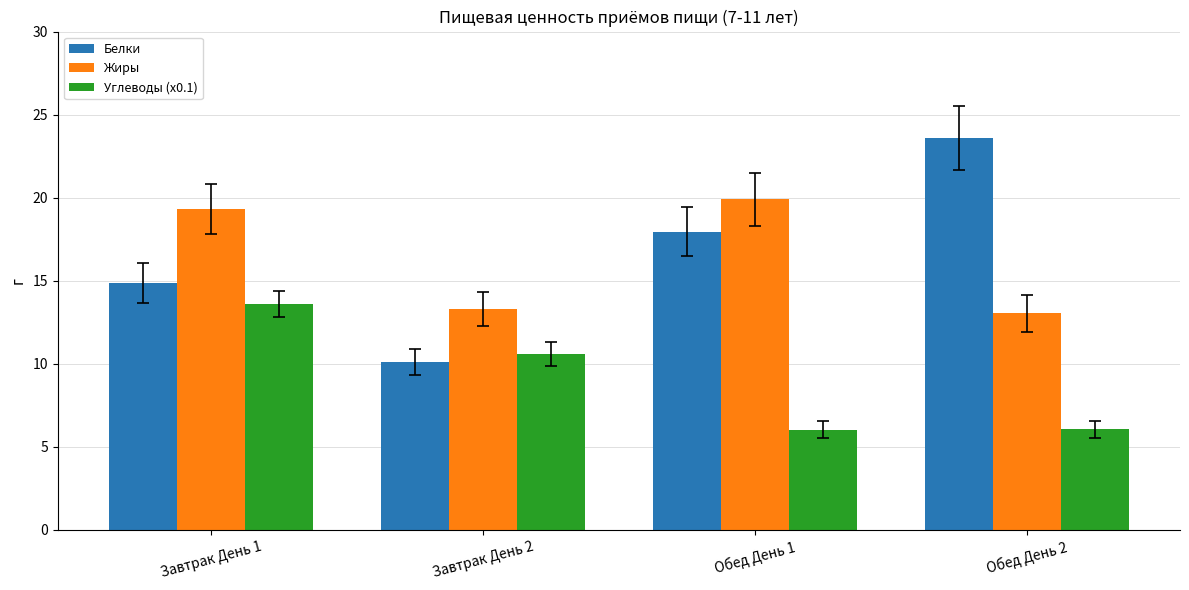

Is it true that Жиры equals 19.9 at Обед День 1?

True